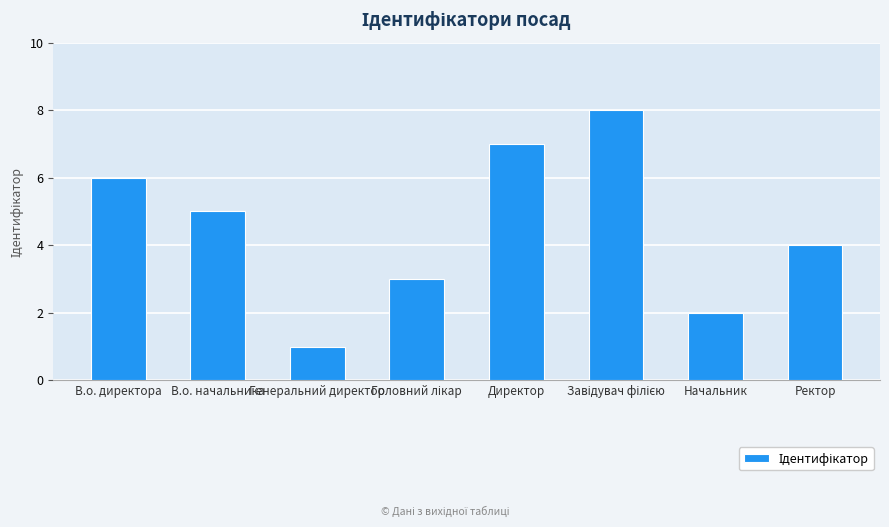

How many data points does each series have?

8